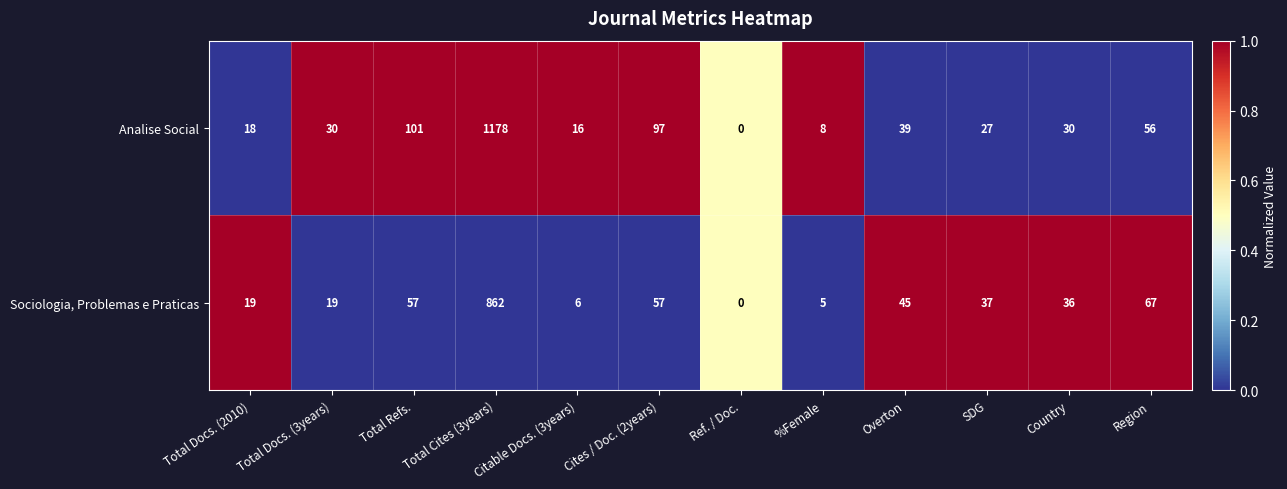

Which series has the largest total across all categories?

Analise Social